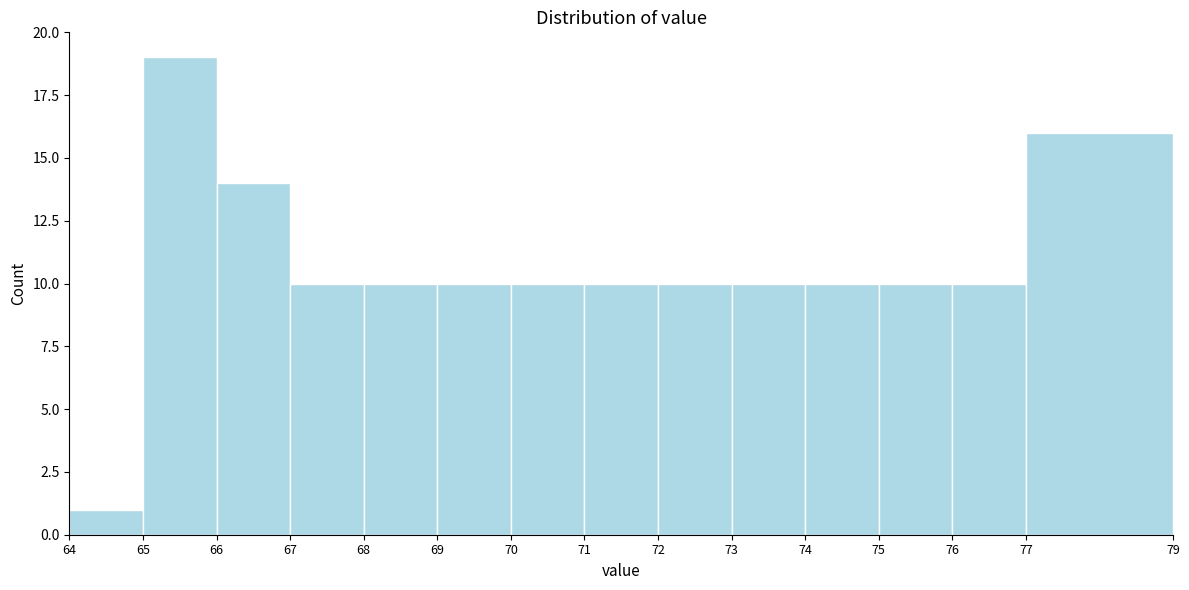

Reading left to right, list every bar in this chart as the range it spans on the x-axis followed by its height. The values are not printed on the chart, so give them approximately, as read against the axis.

64 to 65: 1
65 to 66: 19
66 to 67: 14
67 to 68: 10
68 to 69: 10
69 to 70: 10
70 to 71: 10
71 to 72: 10
72 to 73: 10
73 to 74: 10
74 to 75: 10
75 to 76: 10
76 to 77: 10
77 to 79: 16